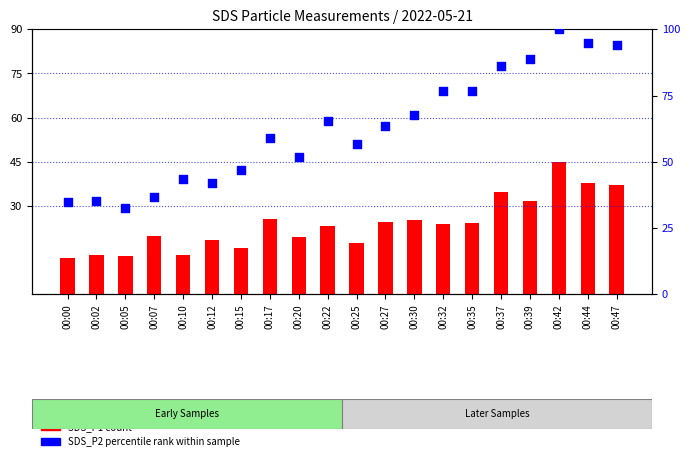

Between 00:00 and 00:05, which is larger?

00:00